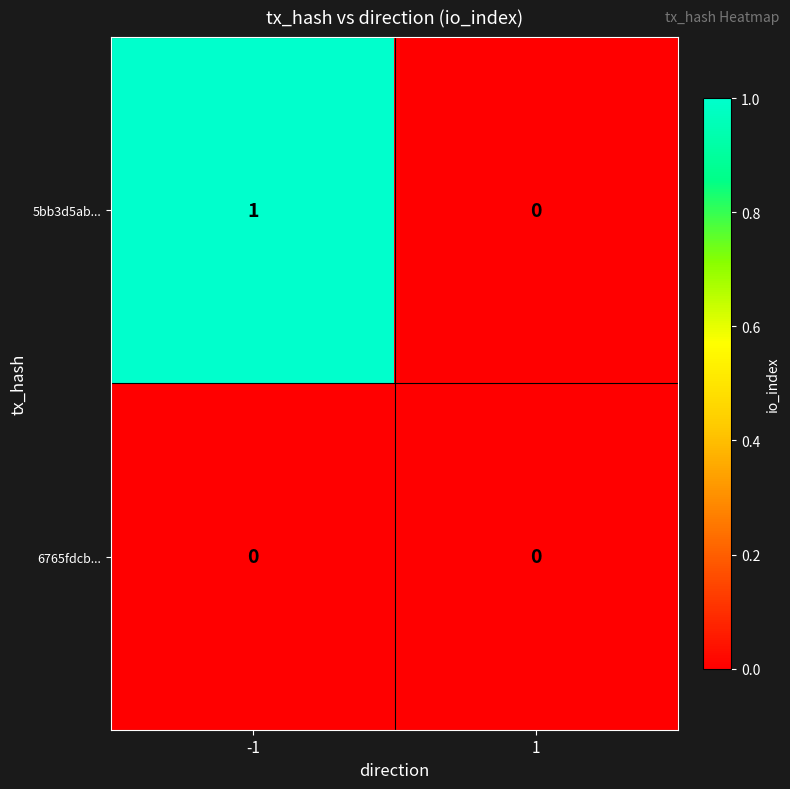

Reading left to right, list all the values displayed in this chart.

5bb3d5ab...: 1	0
6765fdcb...: 0	0